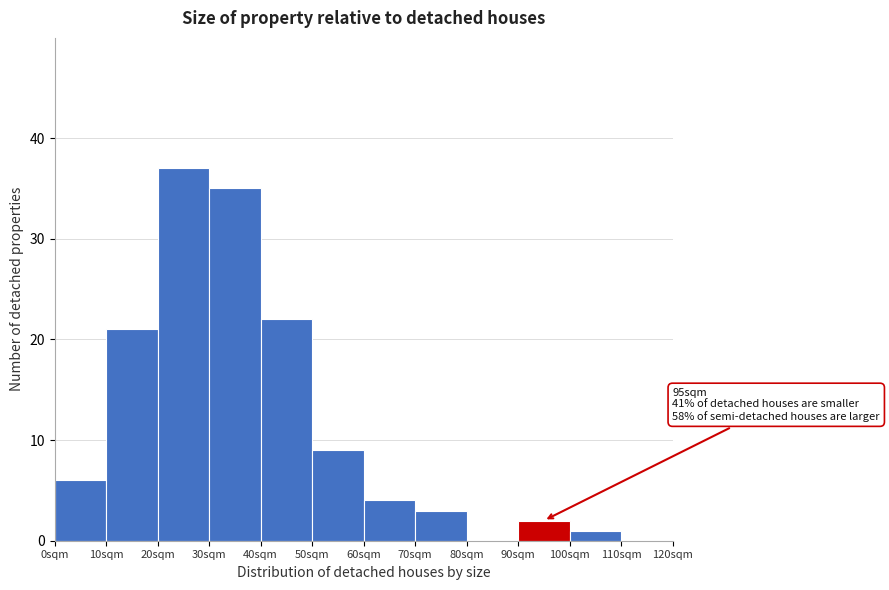

Which range on the x-axis has the tallest bar?

20 to 30